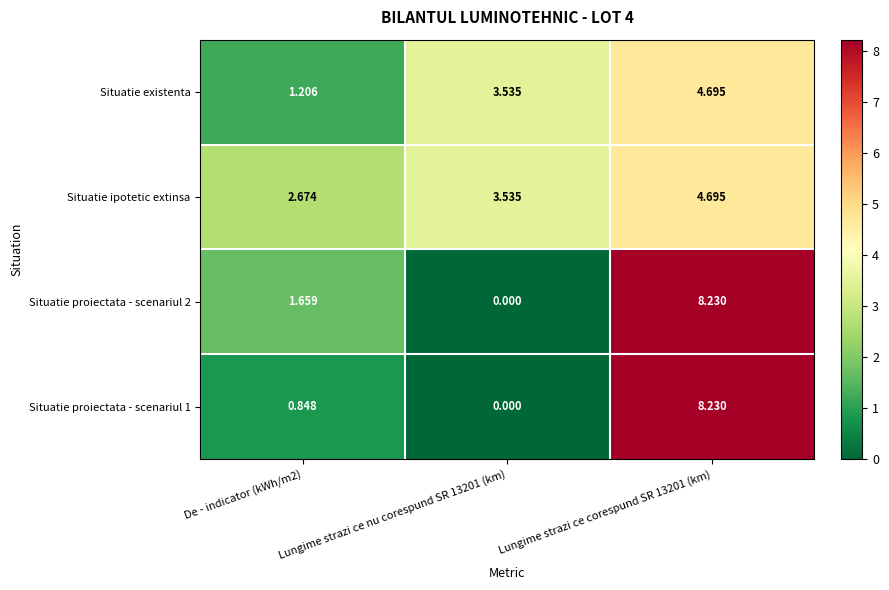

Is the value of Situatie existenta at De - indicator (kWh/m2) greater than the value of Situatie proiectata - scenariul 1 at De - indicator (kWh/m2)?

Yes